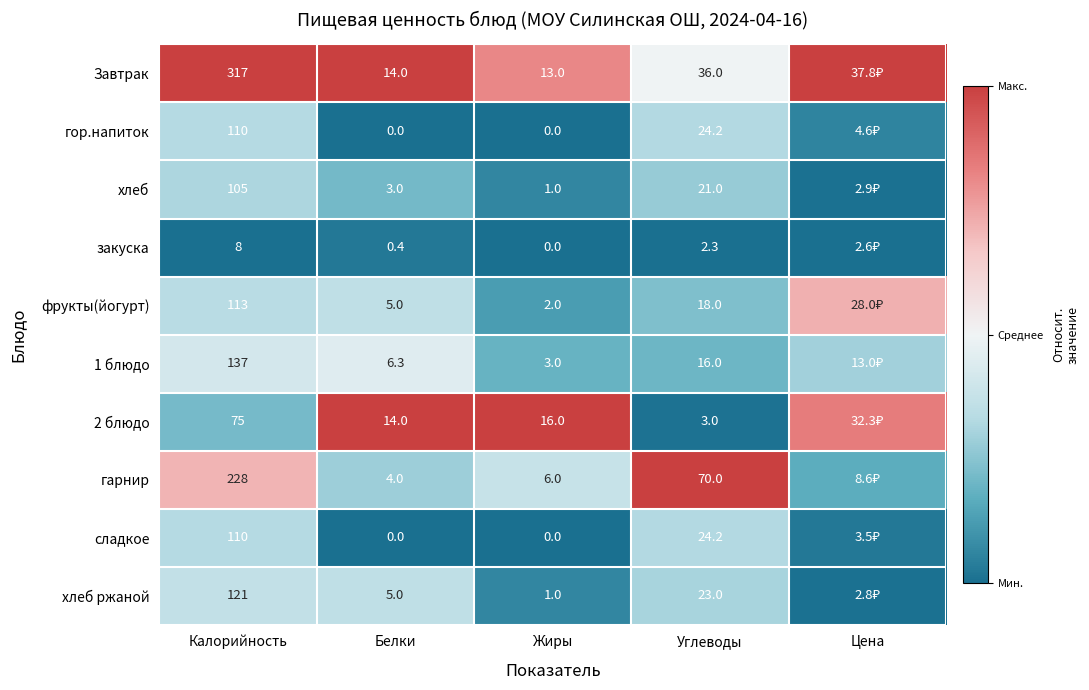

Rank the series at Цена from highest to lowest value.

Завтрак, 2 блюдо, фрукты(йогурт), 1 блюдо, гарнир, гор.напиток, сладкое, хлеб, хлеб ржаной, закуска